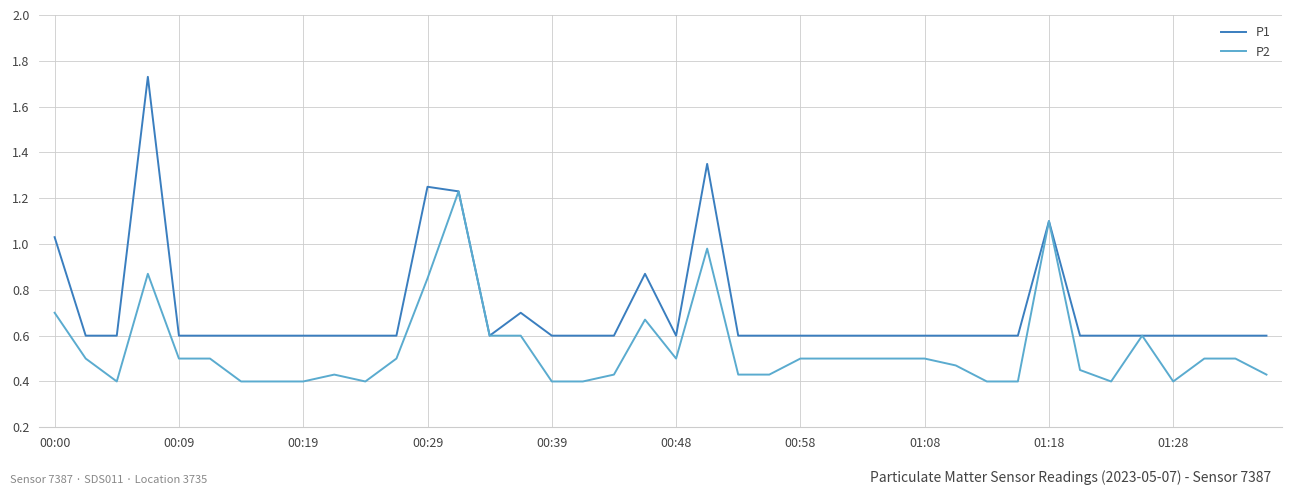

What is the minimum value for P1?

0.6